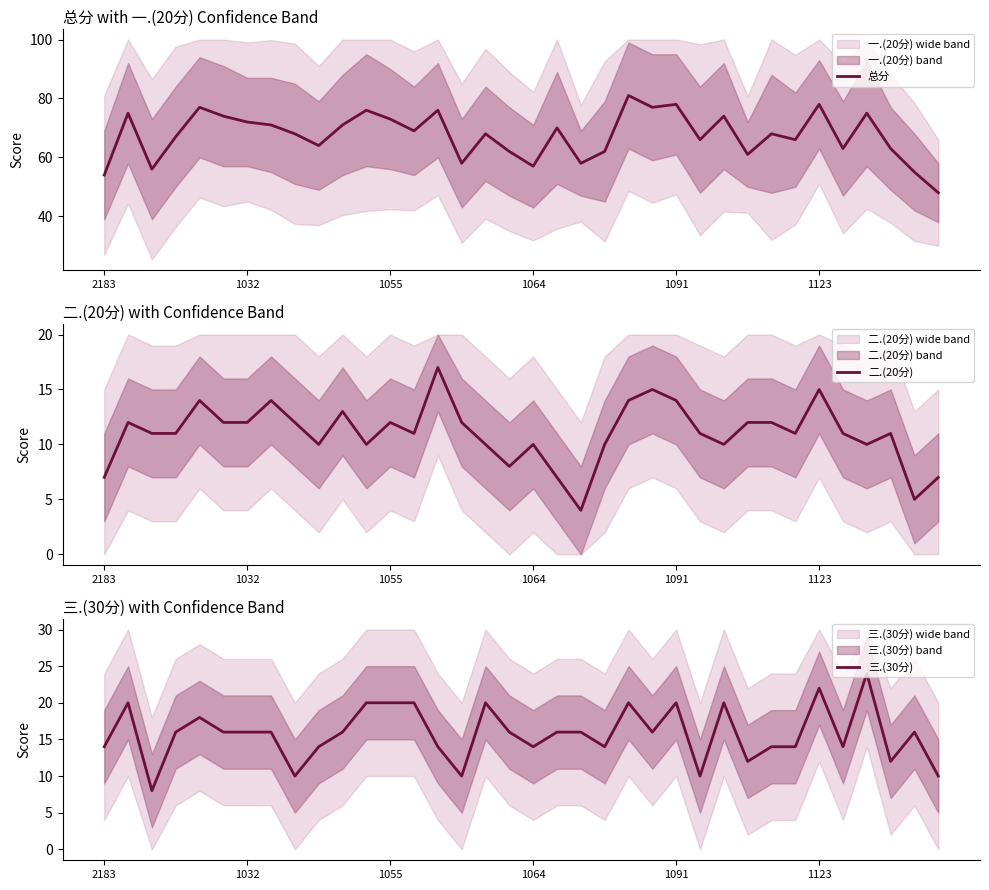

Count the number of data series in this chart.

3